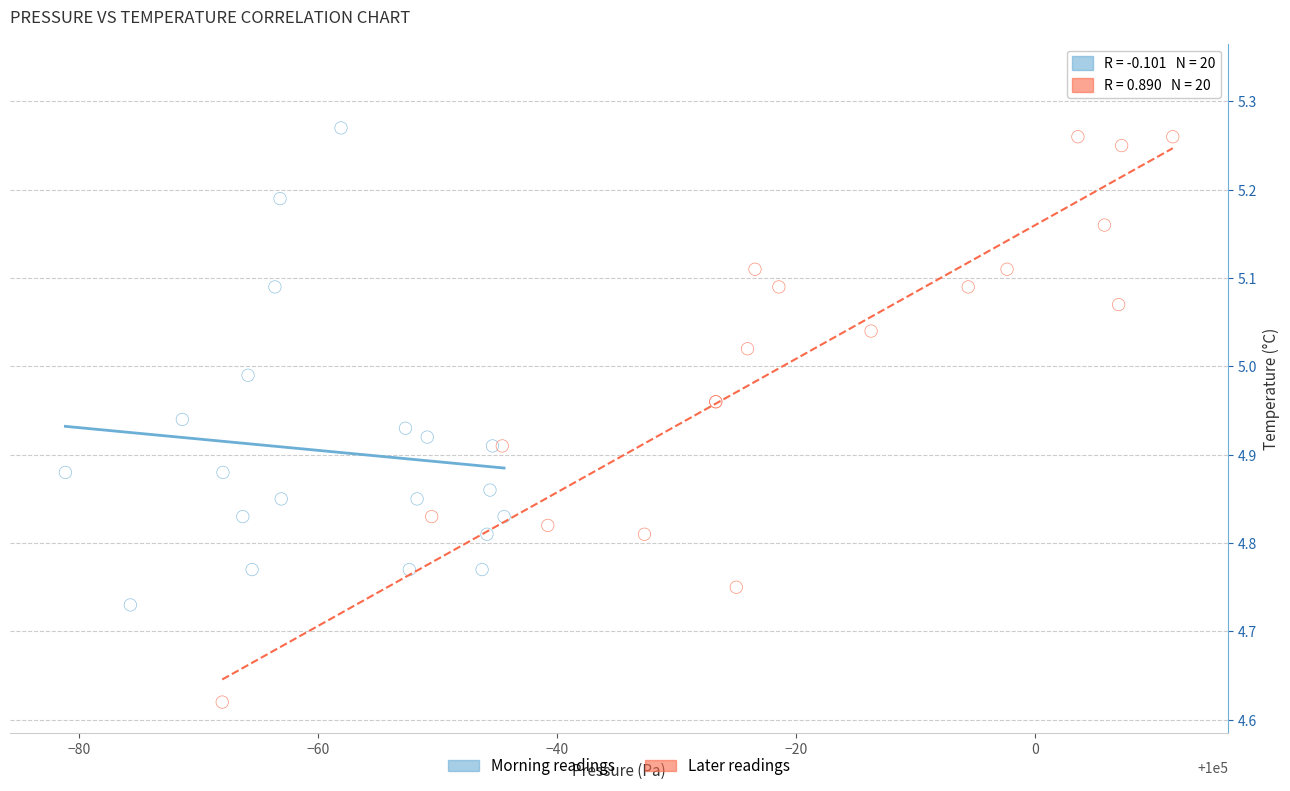

Which series reaches the minimum Y coordinate?

Later readings